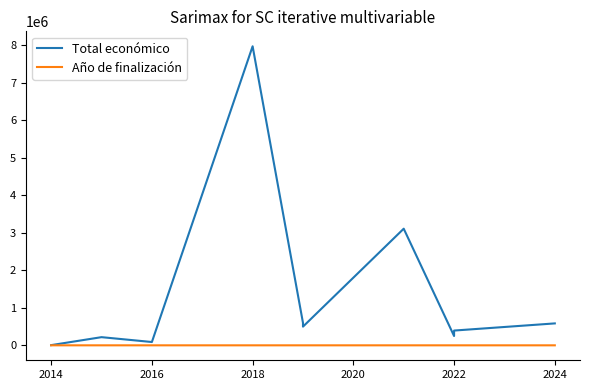

How many data points in Total económico are less than 499930?

5